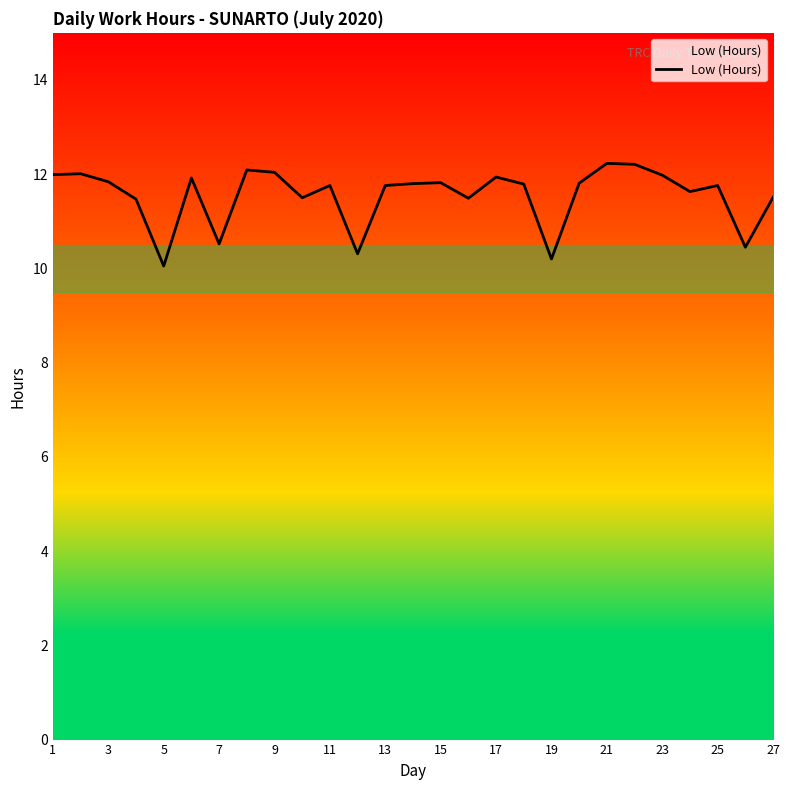

What is the smallest value displayed?

10.1